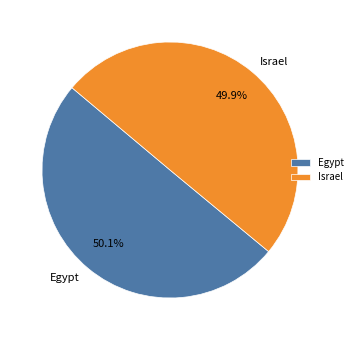

What is the ratio of the value at Egypt to the value at Israel?

1.0